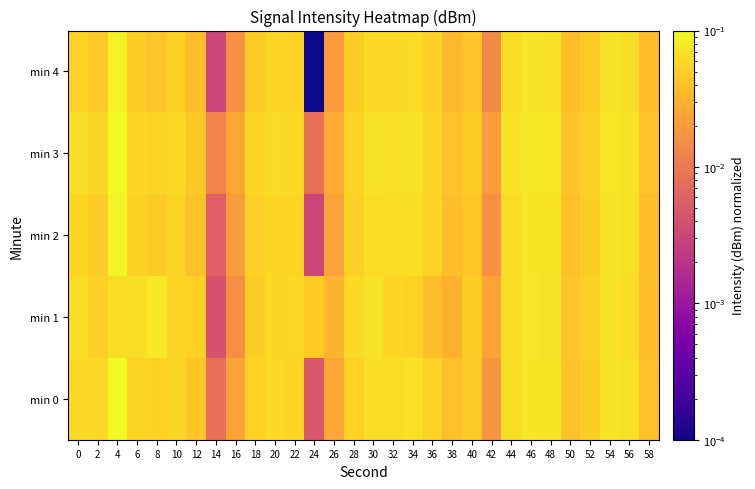

At which category does the chart reach its peak across all series?

4